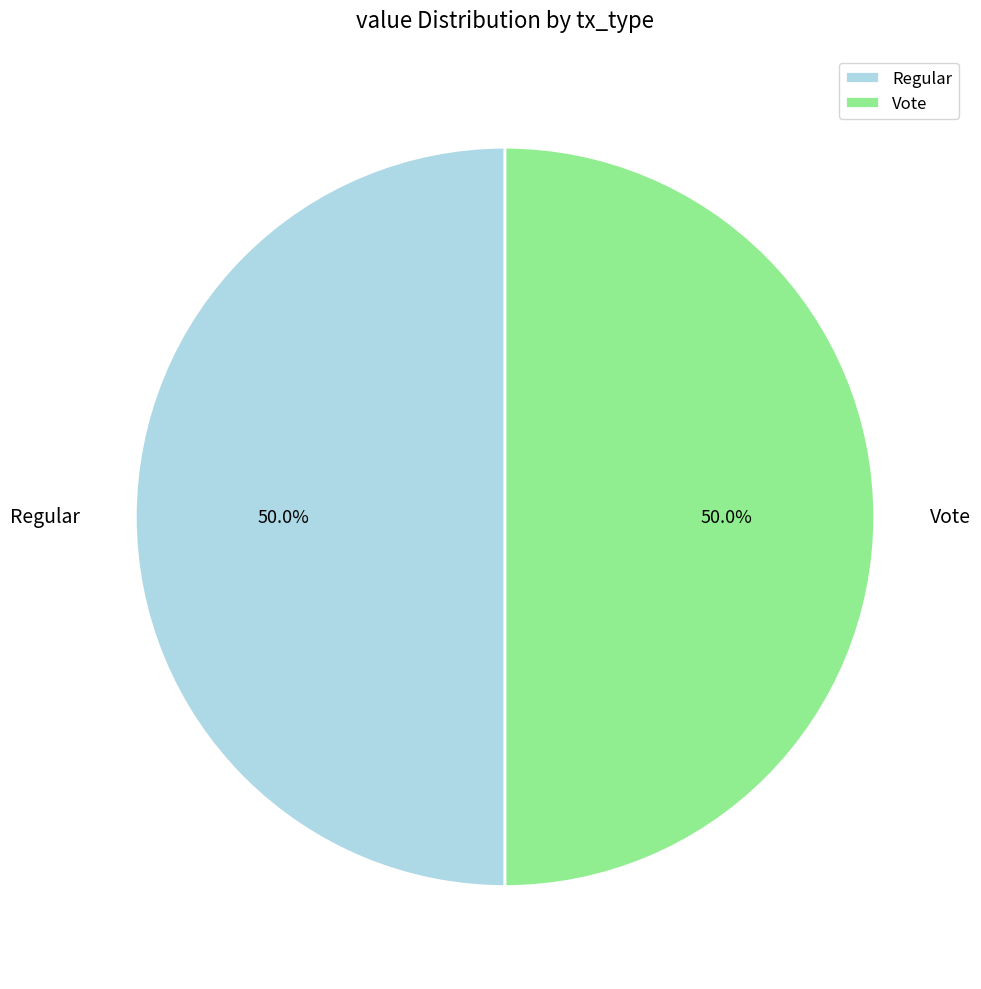

Approximately how many times larger is the value at Vote compared to Regular?

1.0